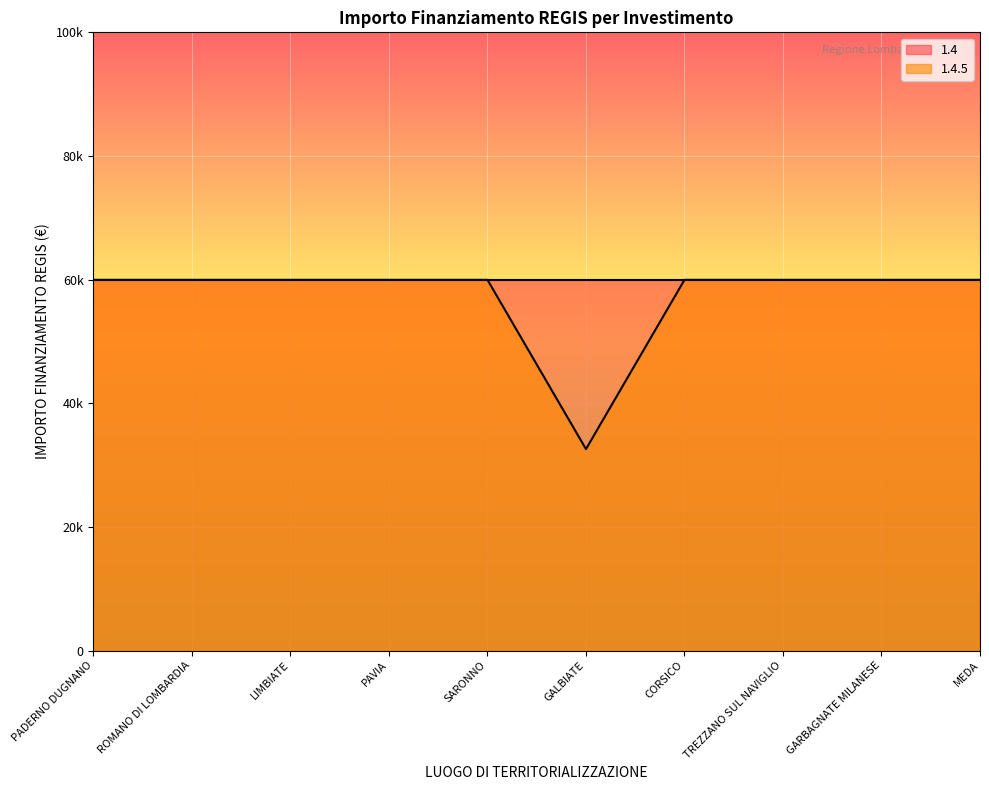

Is it true that the value at CORSICO is 59966?

True